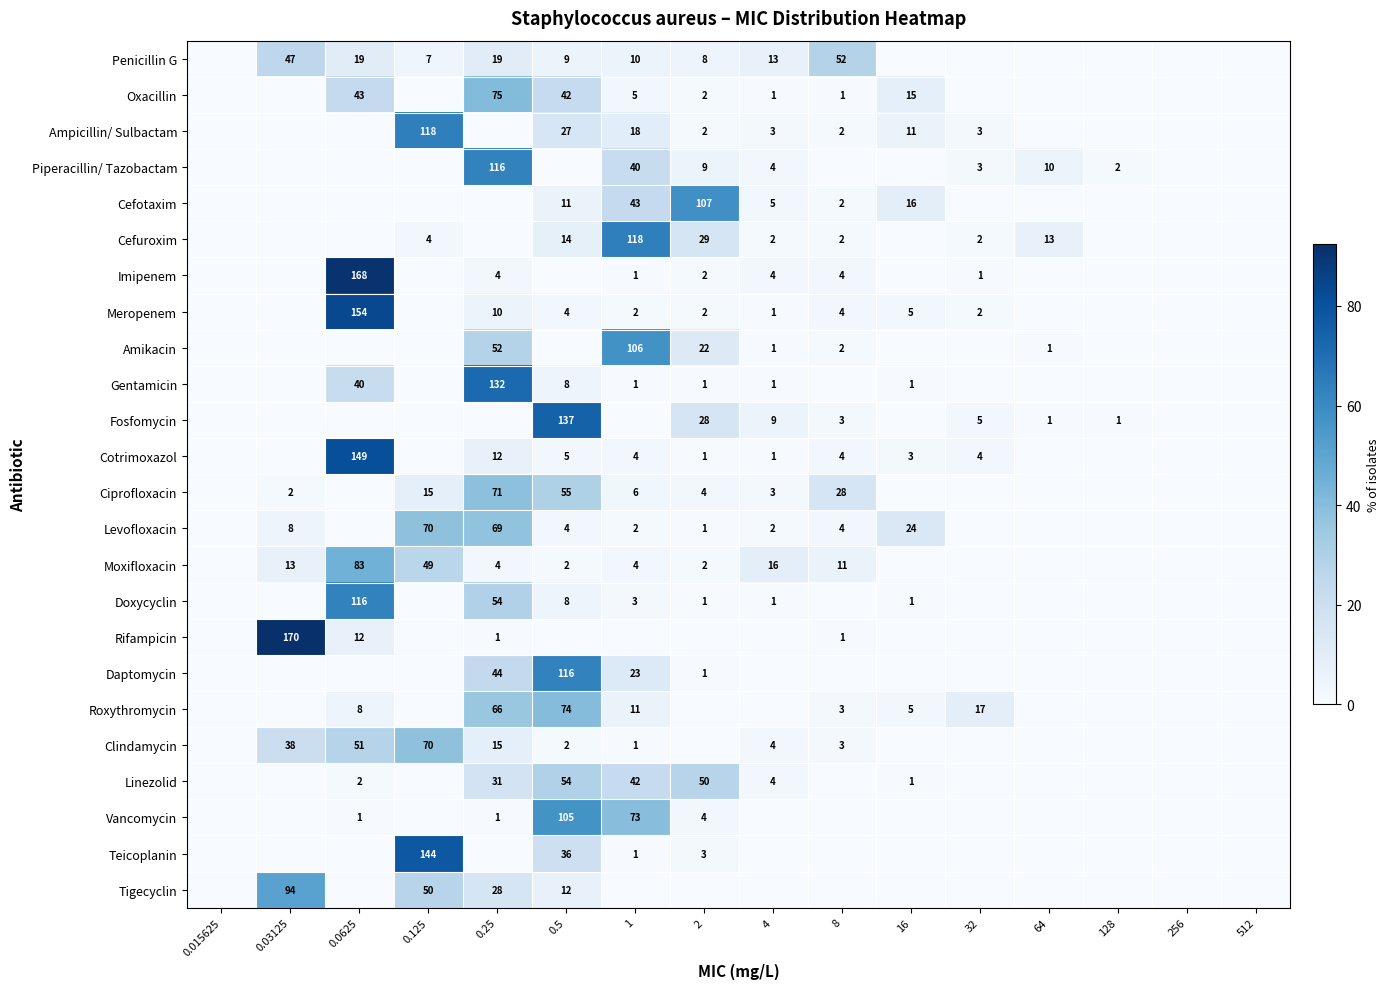

The value of Oxacillin at 2 is 2. True or false?

True